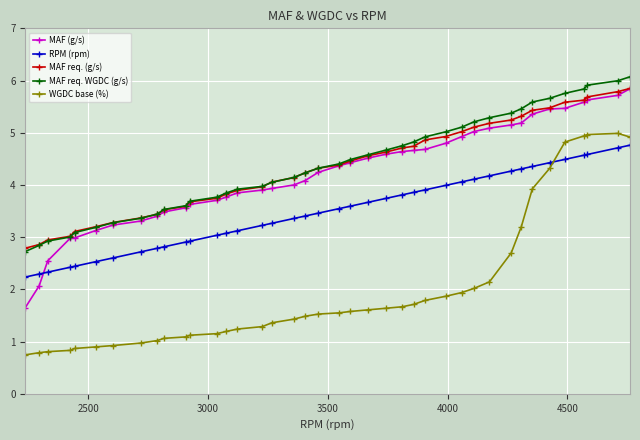

Count the number of data series in this chart.

5